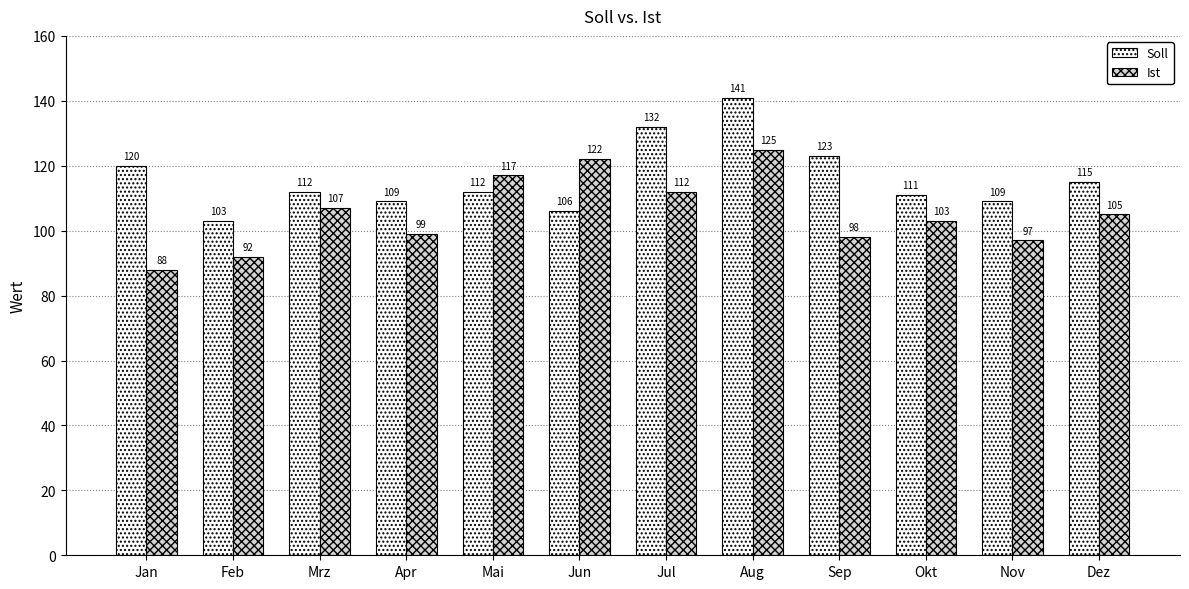

Which series has the largest range (max minus min)?

Soll